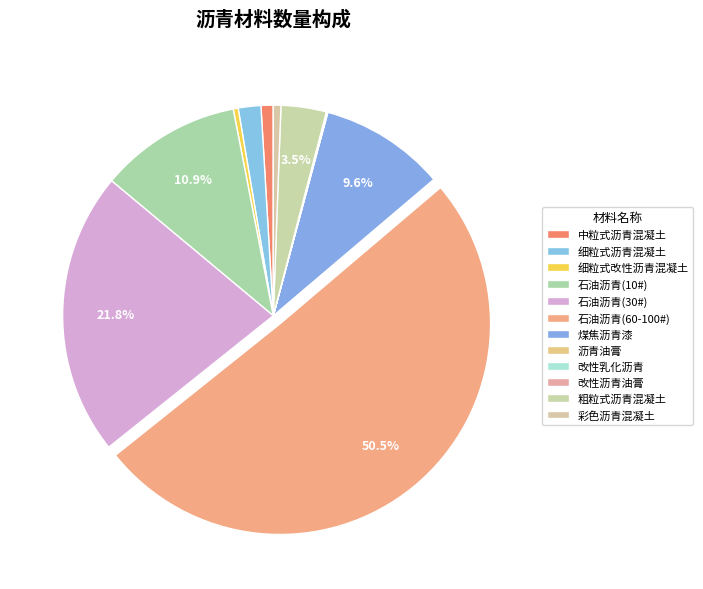

True or false: 中粒式沥青混凝土 accounts for 1% of the total.

True